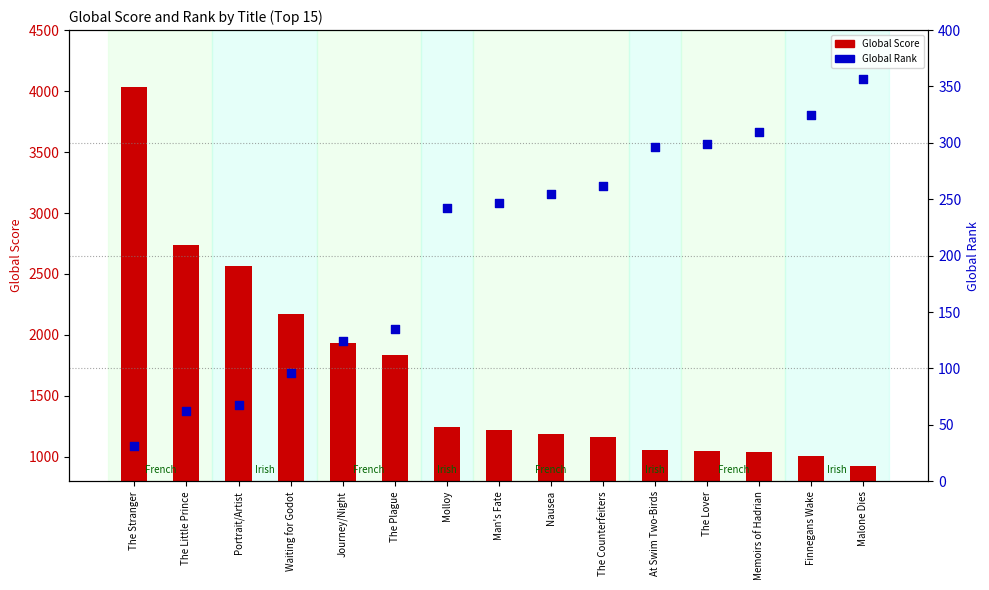

Is the value of Global Rank at Portrait/Artist greater than the value of Global Score at Finnegans Wake?

No